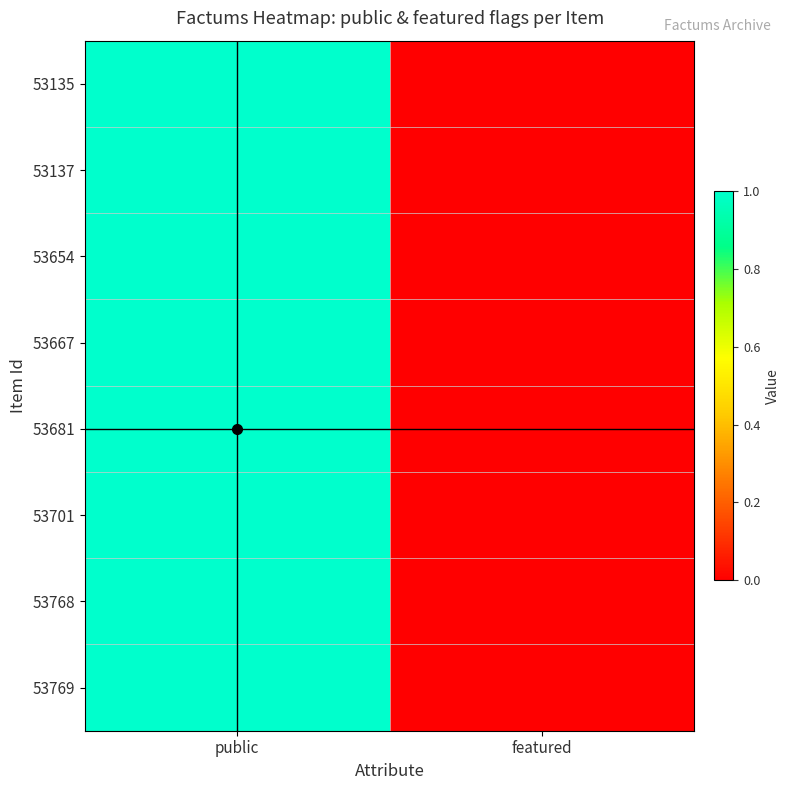

At which category is the sum across all series the highest?

public